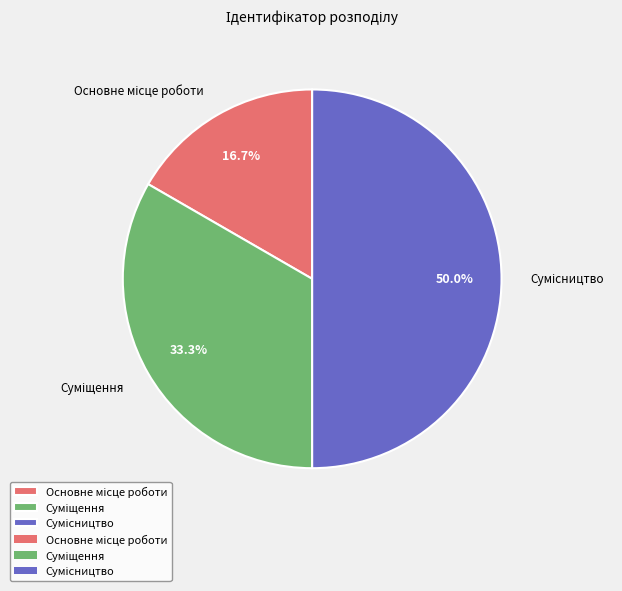

Count the number of slices in the pie.

3